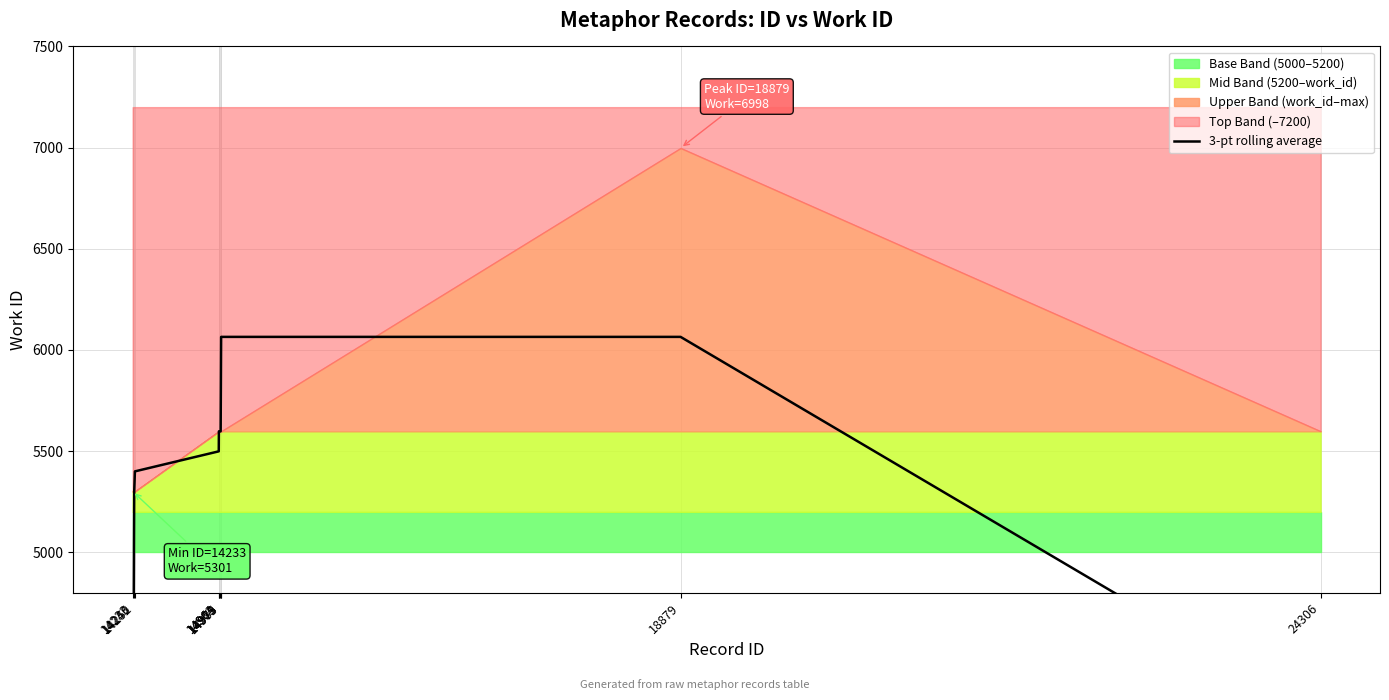

What is the ratio of the value at 14983 to the value at 18879?

1.0